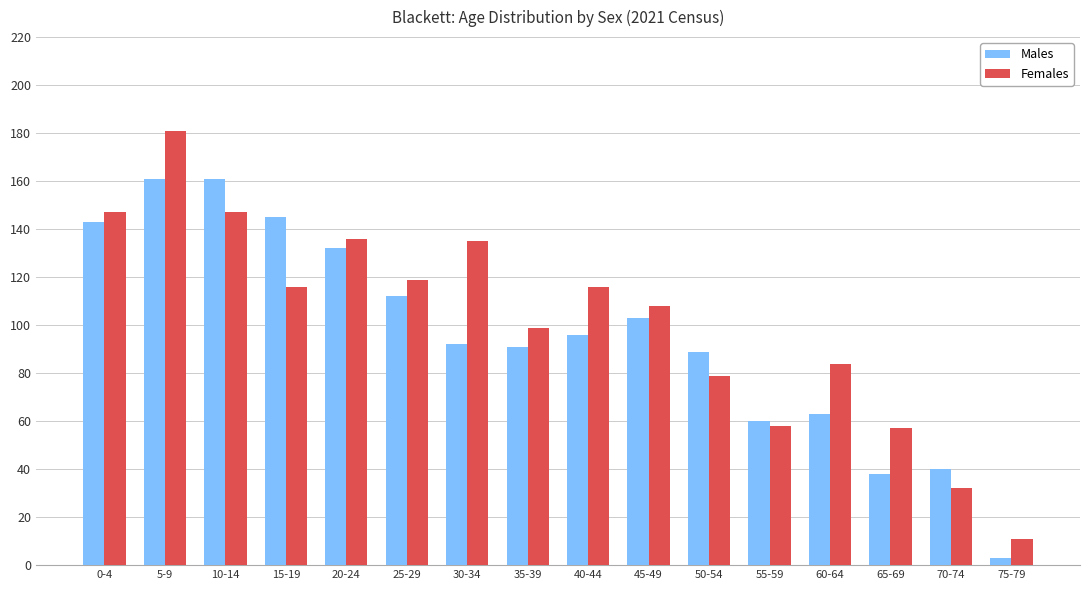

List the series in order of their overall mean, lowest first.

Males, Females